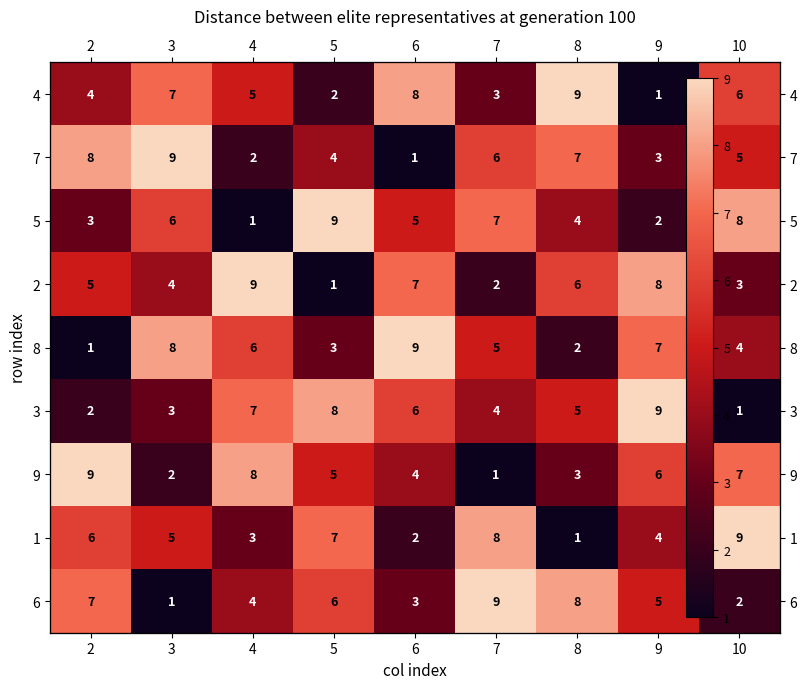

What is the approximate value of 4 at 6?

8